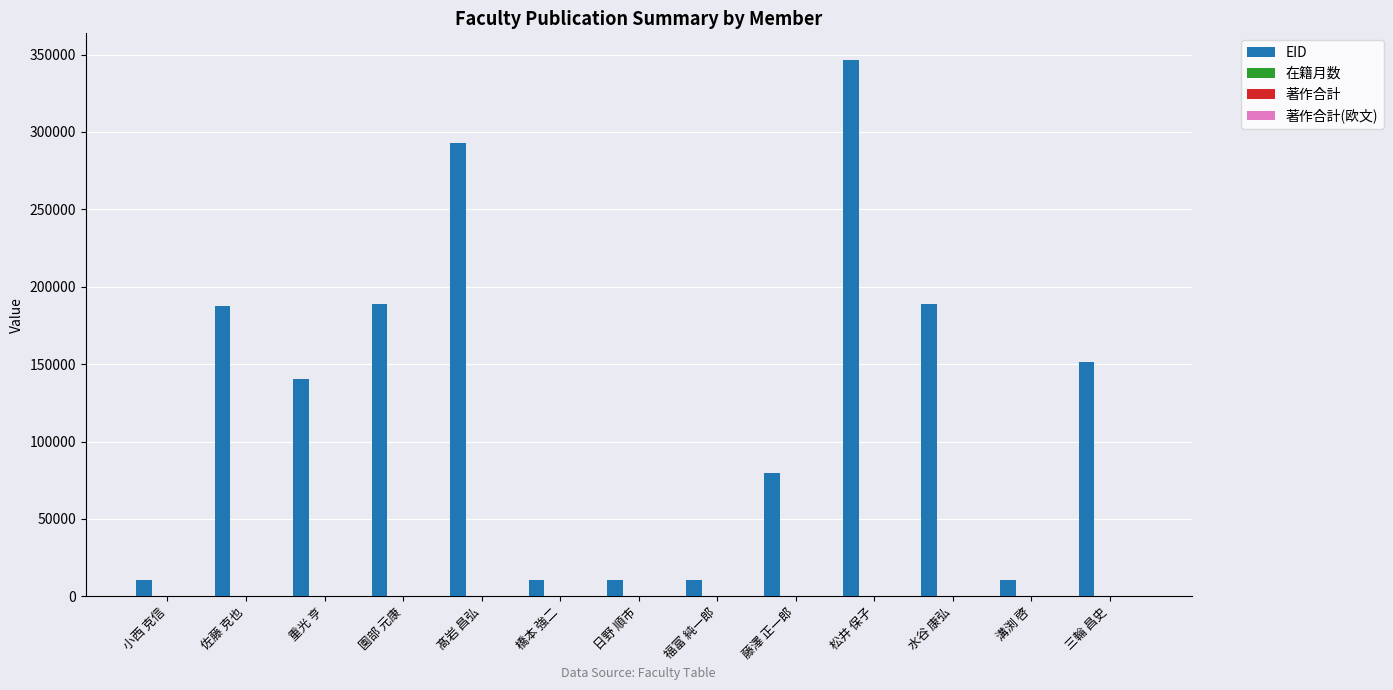

What is the total value across all series at 福富 純一郎?

10769